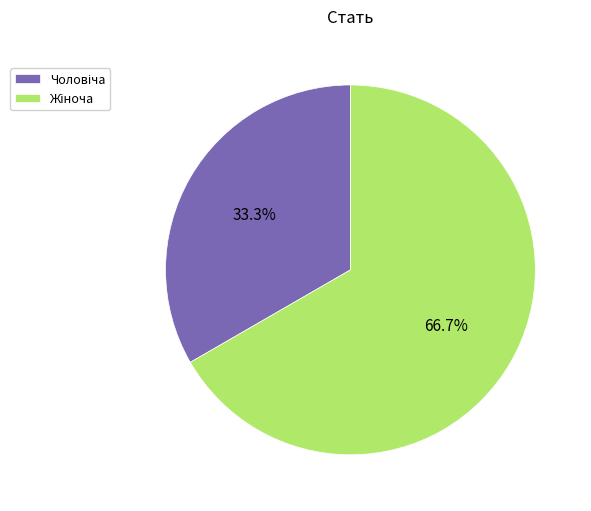

Is there any slice that represents more than half of the pie?

Yes